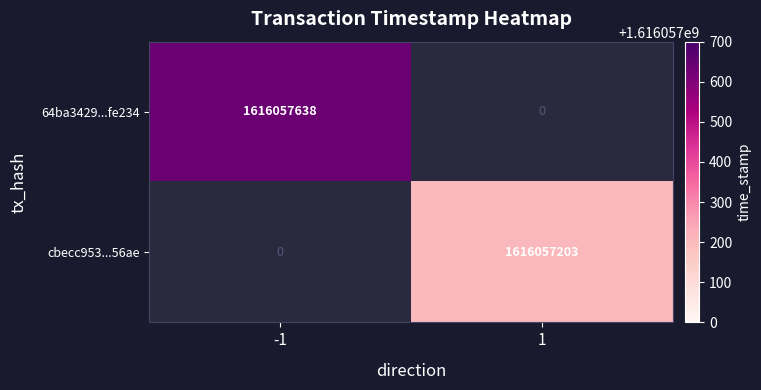

True or false: 64ba3429...fe234 has a value of 2193683788 at -1.

False